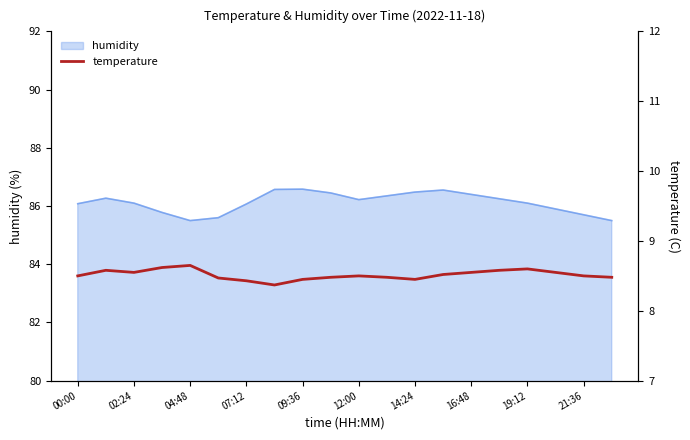

The value of humidity at 00:00 is 148.4. True or false?

False